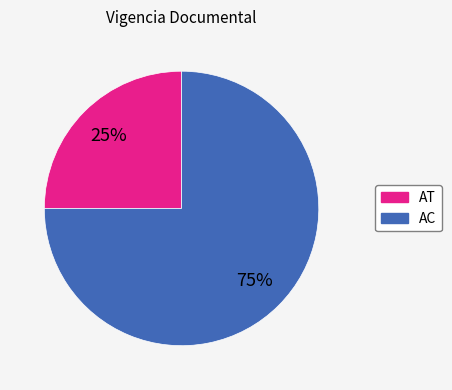

Approximately how many times larger is the value at AC compared to AT?

3.0